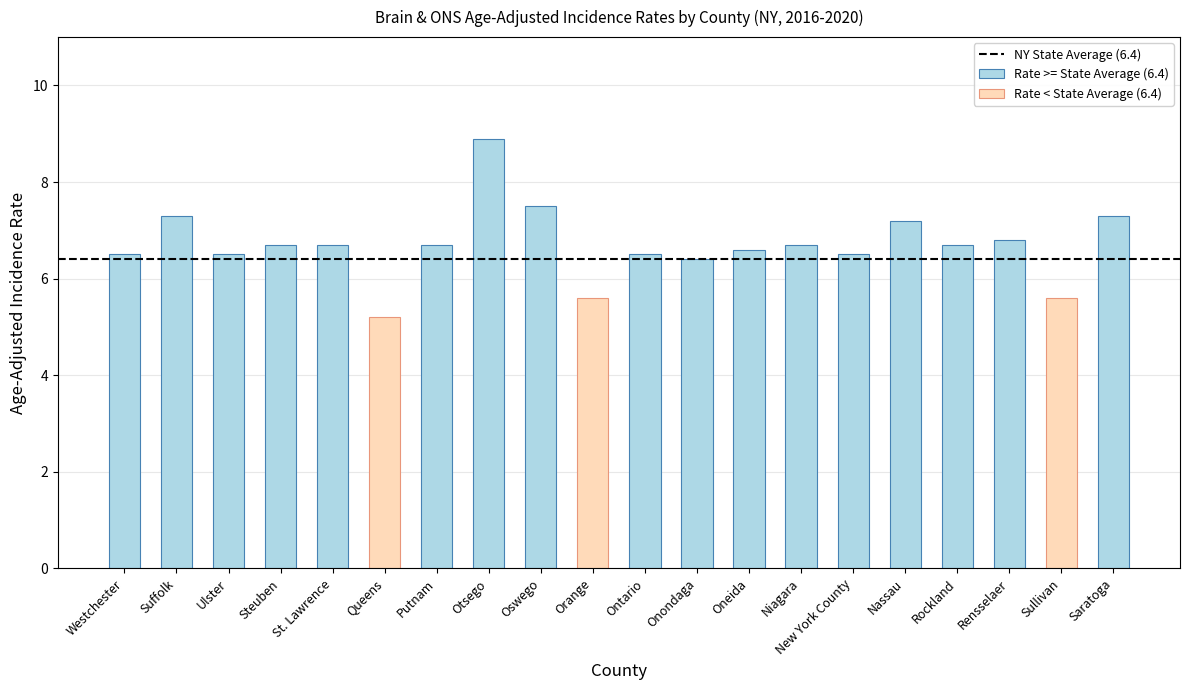

What is the difference between the maximum and minimum values?

3.7